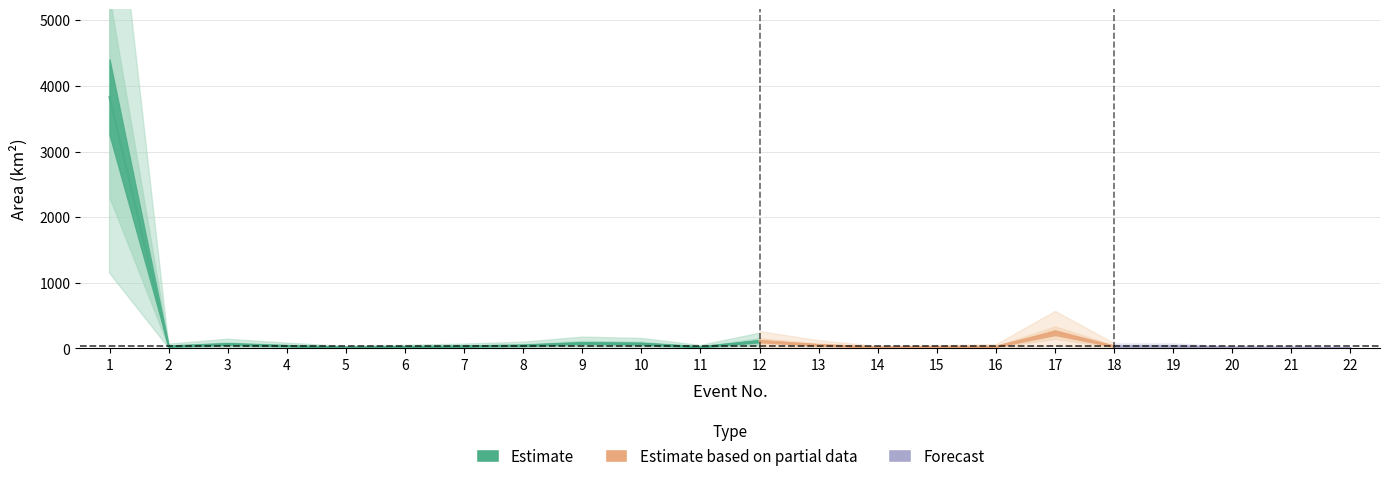

In Area of landslides (km2), how many points are higher than both neighbors (excluding endpoints)?

5